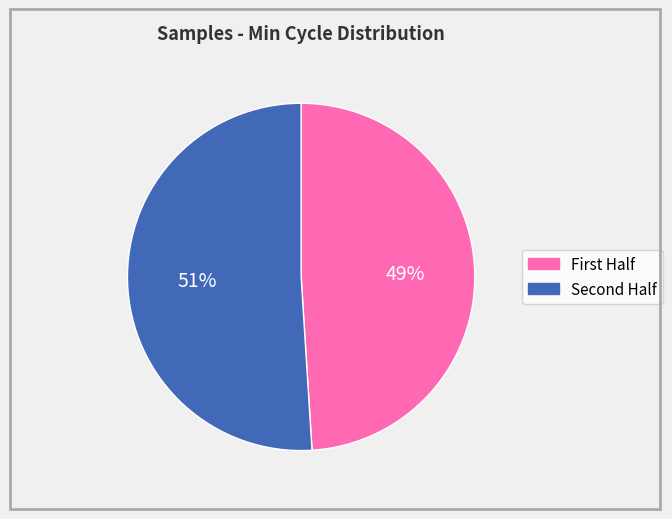

Is there a majority slice in this chart?

Yes